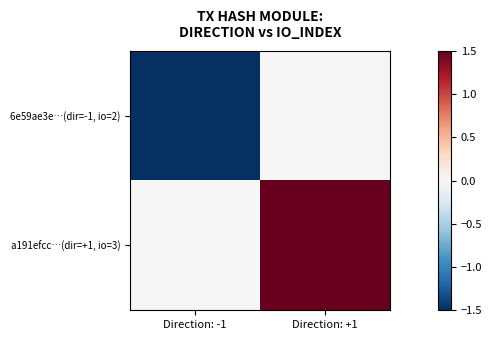

Which series has the largest total across all categories?

a191efcc…(dir=+1, io=3)